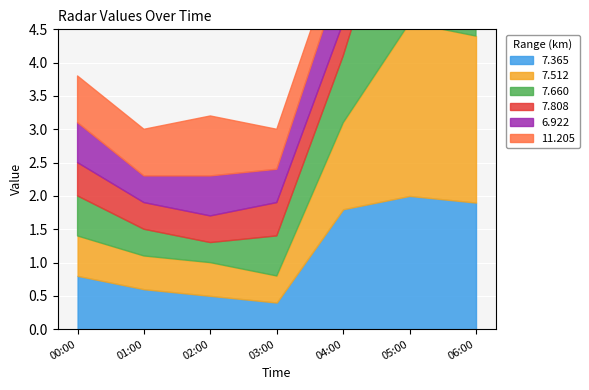

What is the difference between the maximum and minimum values in the 6.922 series?

1.5